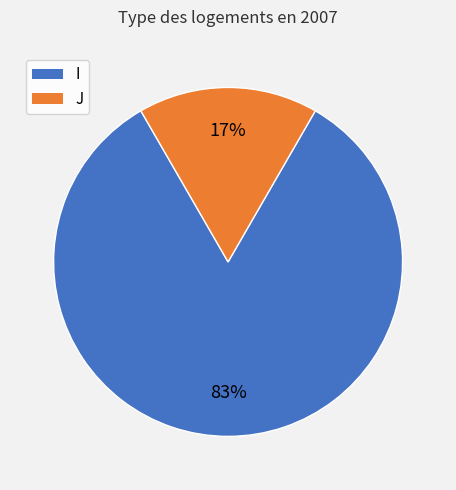

Combined, do I and J account for over 50%?

Yes